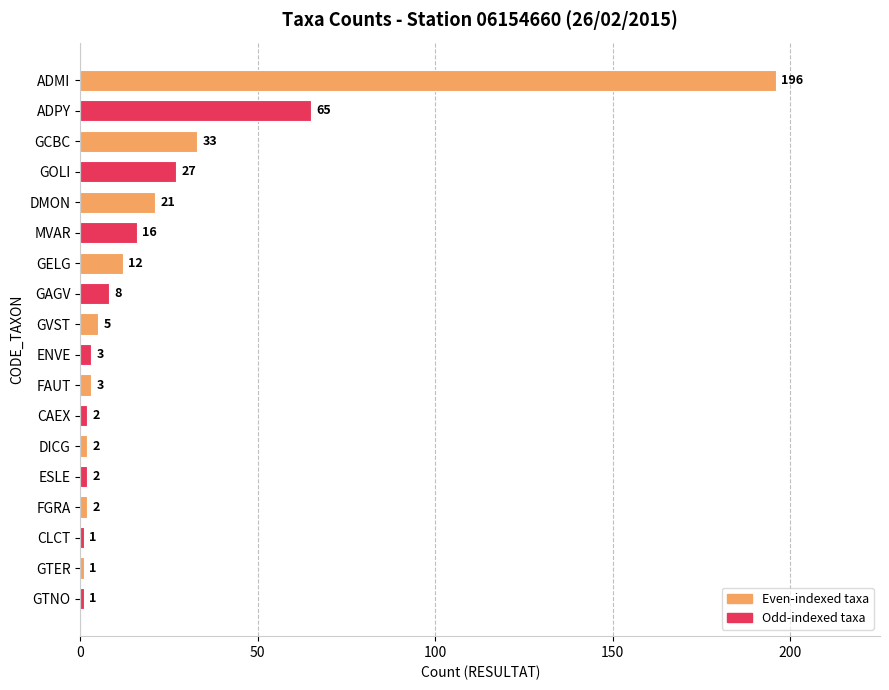

Is it true that the value at GOLI is 18?

False